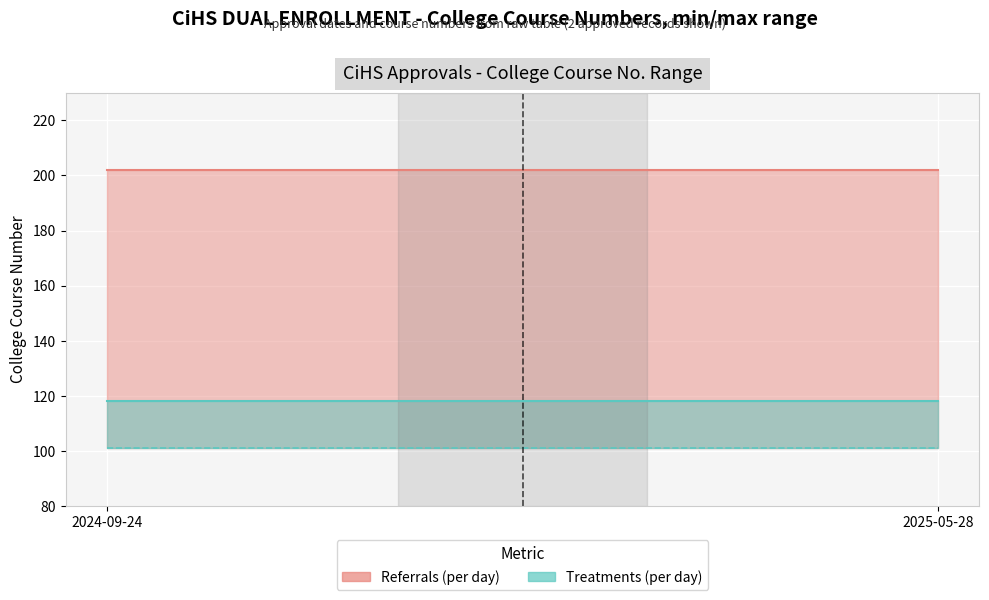

How many data points in Referrals (per day) are less than 118?

2